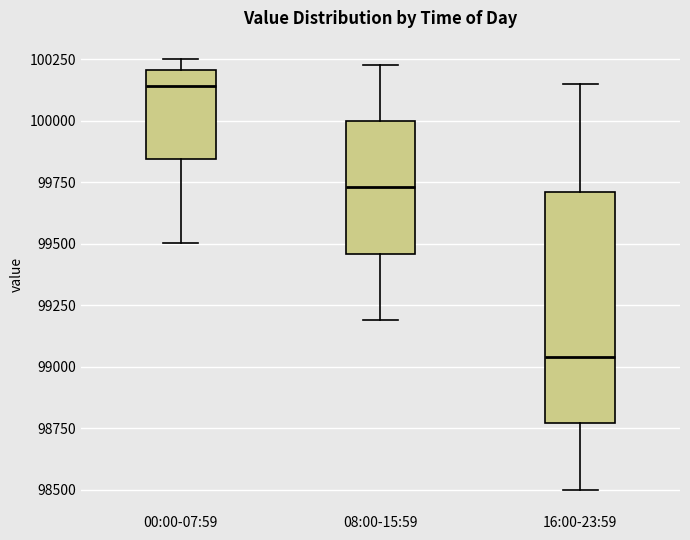

Where does the median line of the box for 00:00-07:59 sit on the y-axis? The values are not printed on the chart, so give them approximately, as read against the axis.

100150